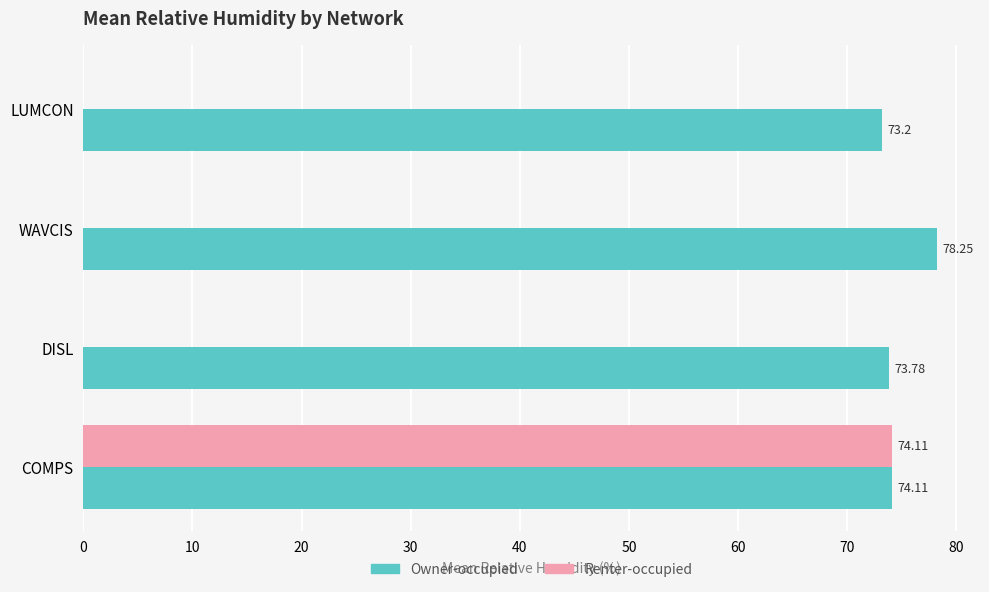

How many distinct data groups are displayed?

2